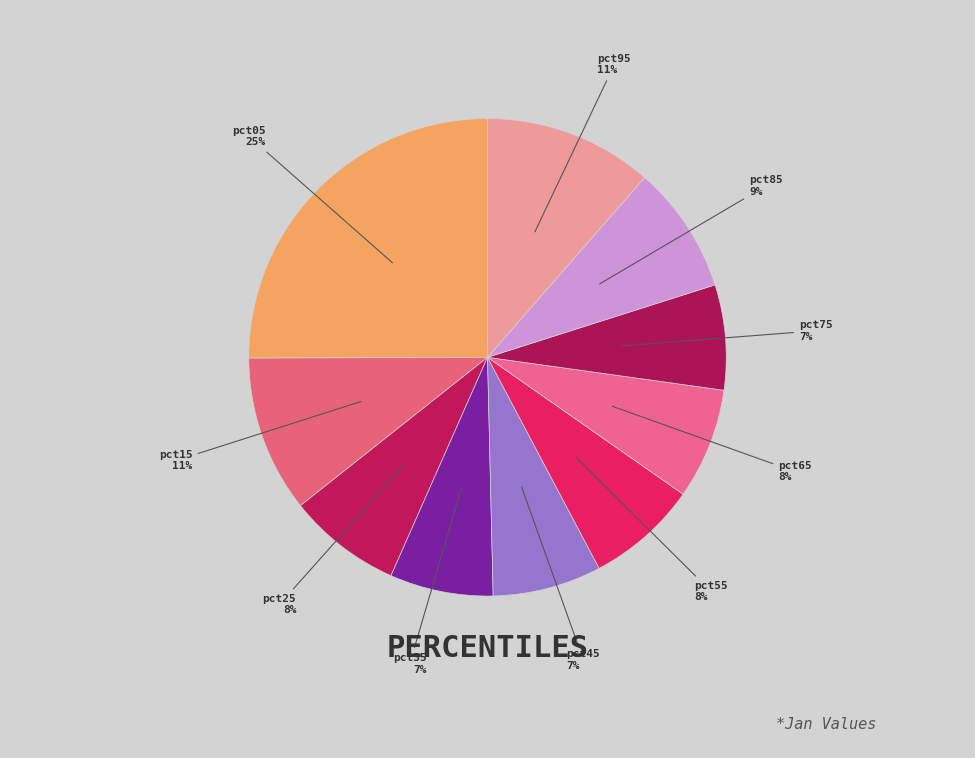

Between pct85 and pct15, which is larger?

pct15